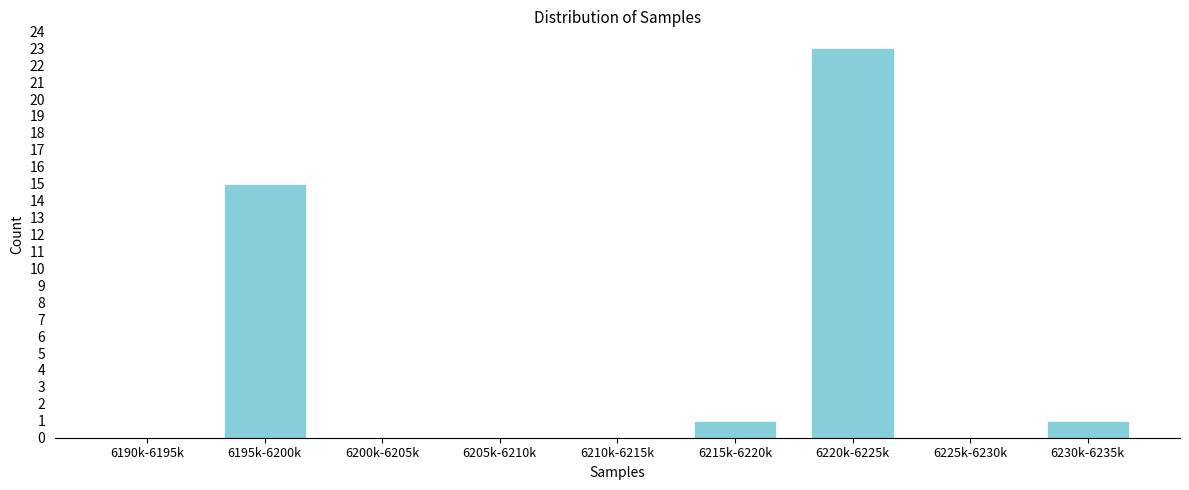

Reading right to left, extract all data points from this chart.

6230k-6235k=1	6225k-6230k=0	6220k-6225k=23	6215k-6220k=1	6210k-6215k=0	6205k-6210k=0	6200k-6205k=0	6195k-6200k=15	6190k-6195k=0